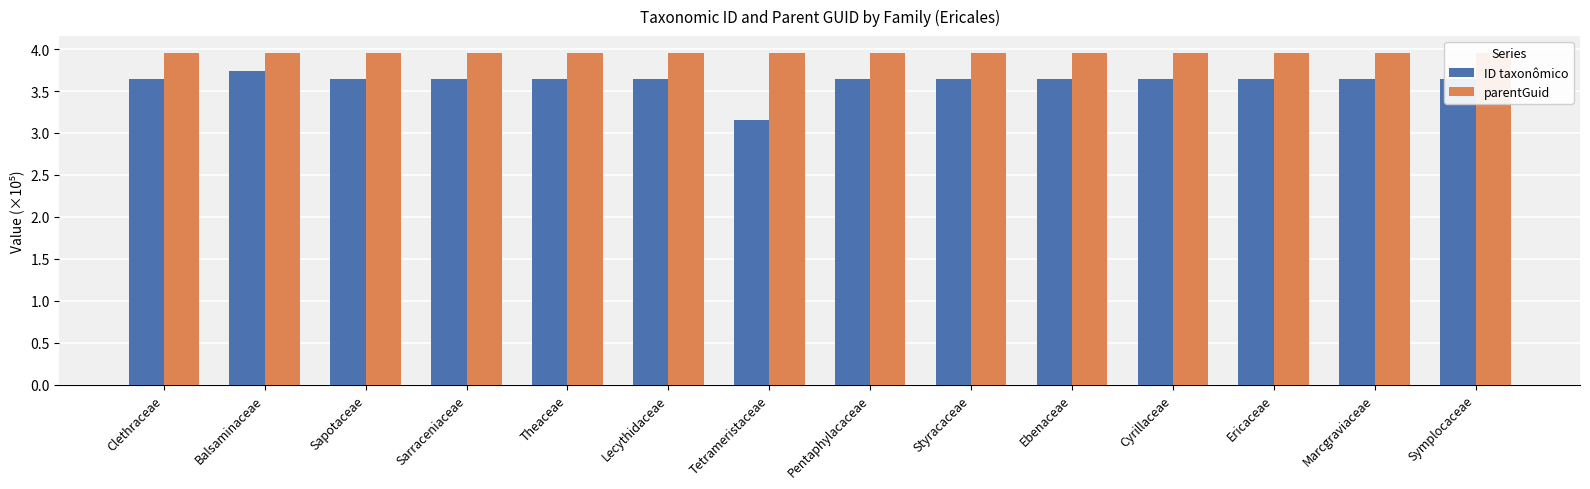

What position from the left is Sarraceniaceae?

4